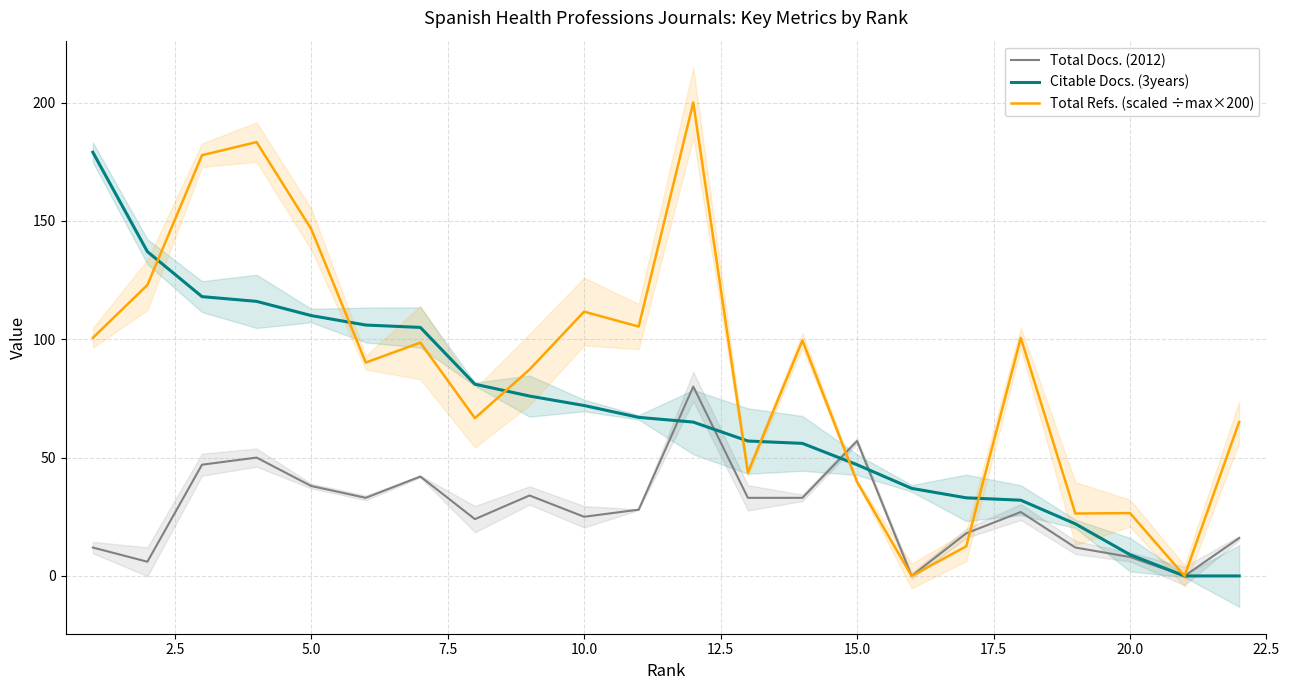

What is the highest value of the Total Refs. (scaled ÷max×200) series?

200.0